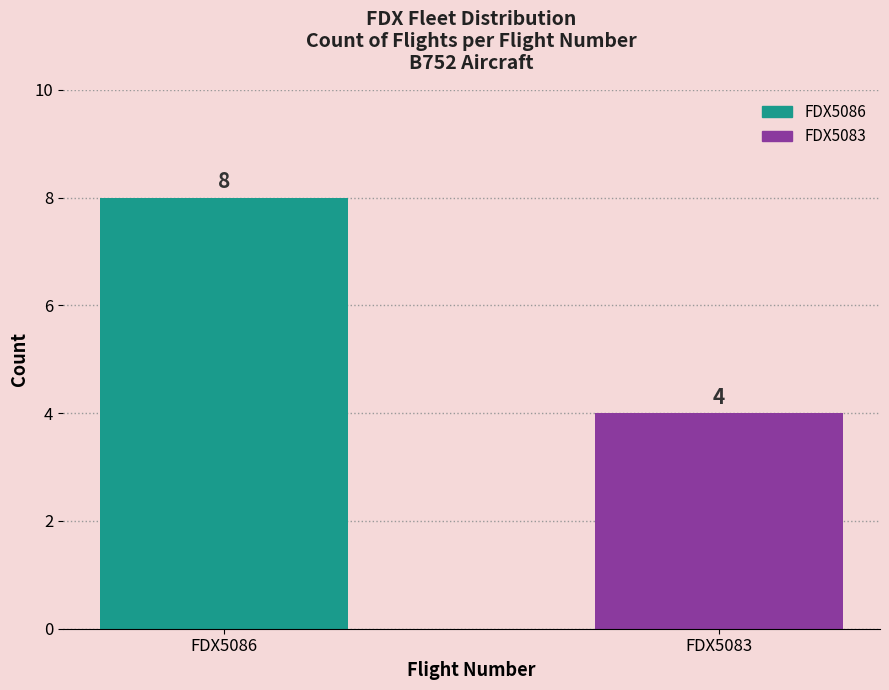

Reading left to right, list all the values displayed in this chart.

FDX5086=8	FDX5083=4